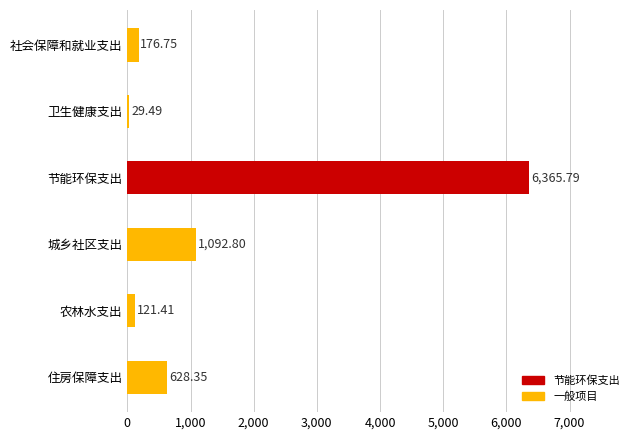

List the labels in order of value, smallest first.

卫生健康支出, 农林水支出, 社会保障和就业支出, 住房保障支出, 城乡社区支出, 节能环保支出